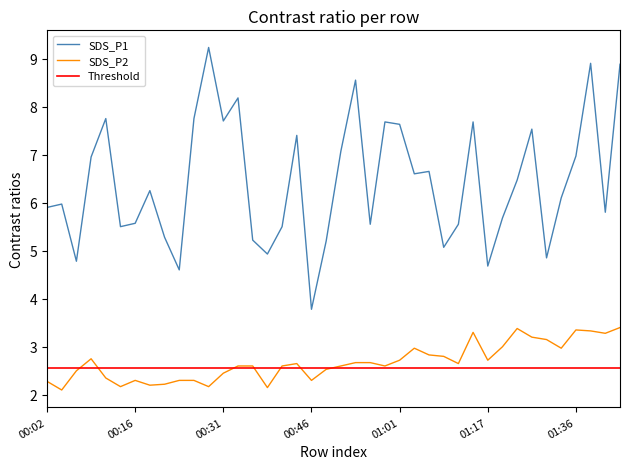

List the series in order of their overall mean, highest first.

SDS_P1, SDS_P2